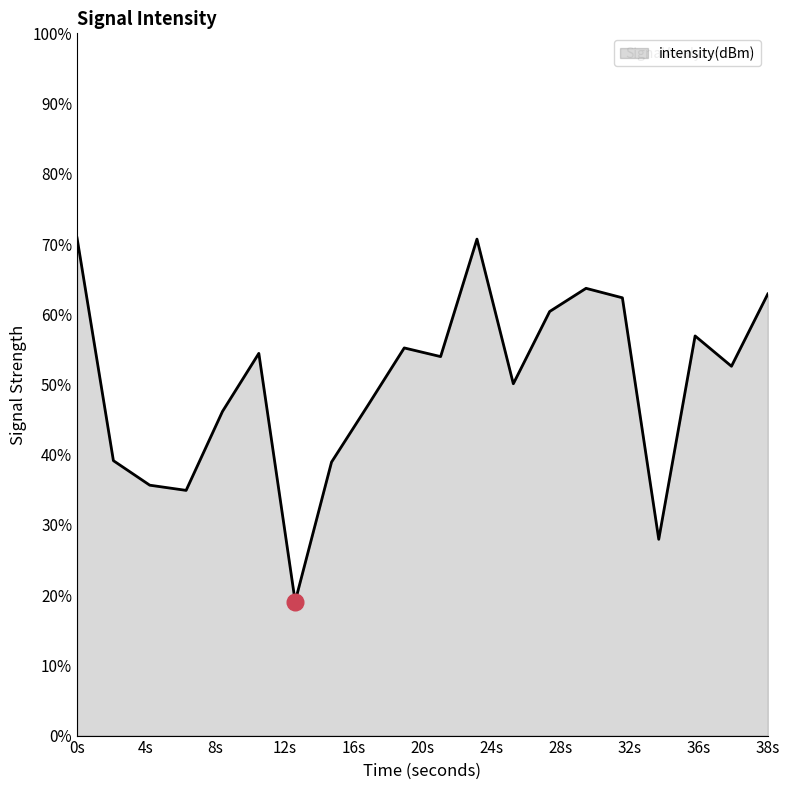

What is the greatest value displayed?

70.9